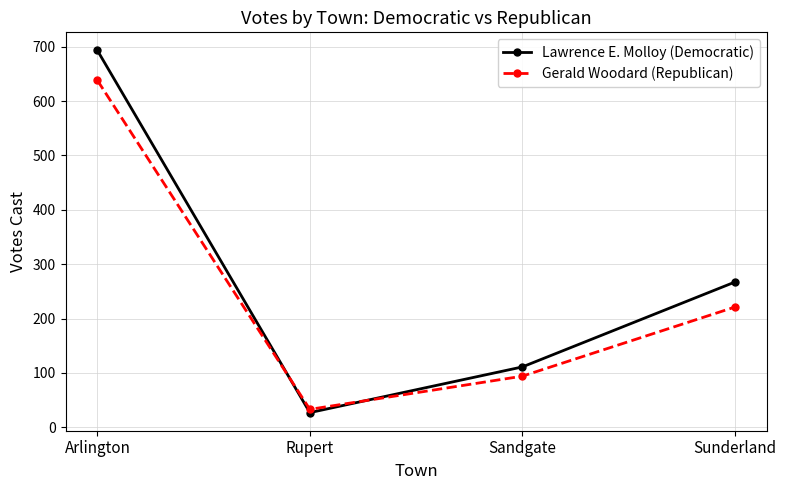

What is the total value across all series at Sandgate?

205